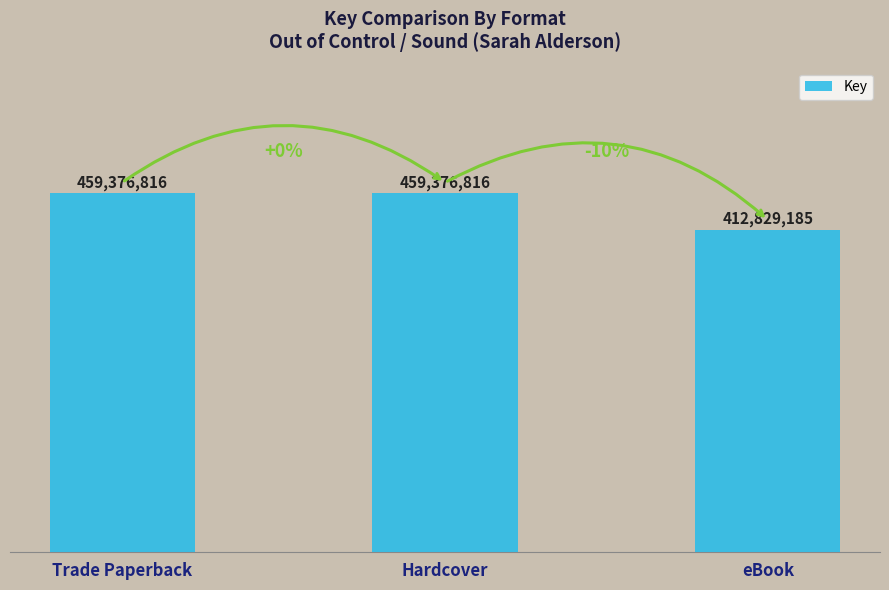

Are the bars horizontal?

No